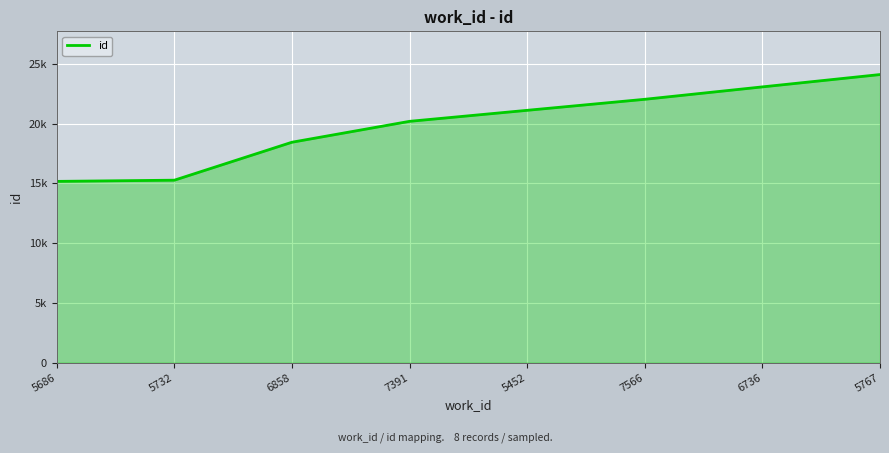

Does the chart have visible grid lines?

Yes